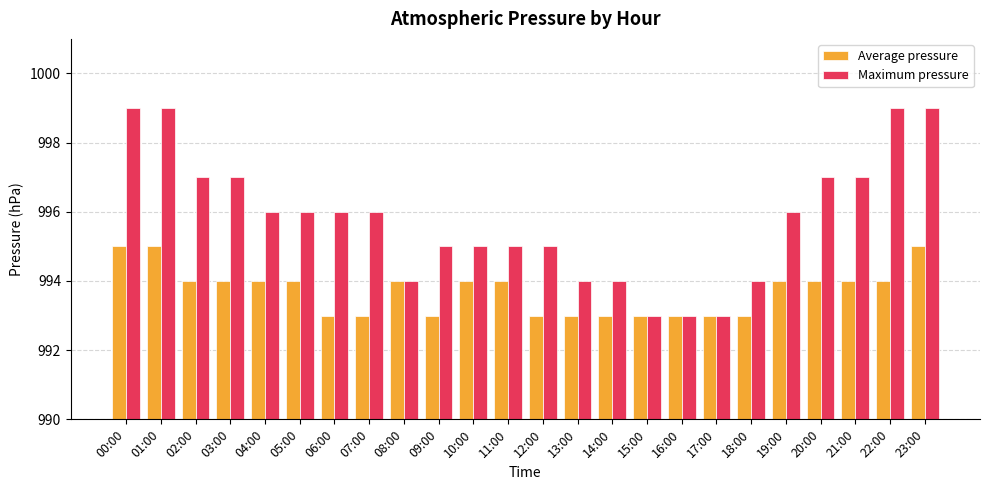

What is the difference between the Maximum pressure values at 10:00 and 16:00?

2